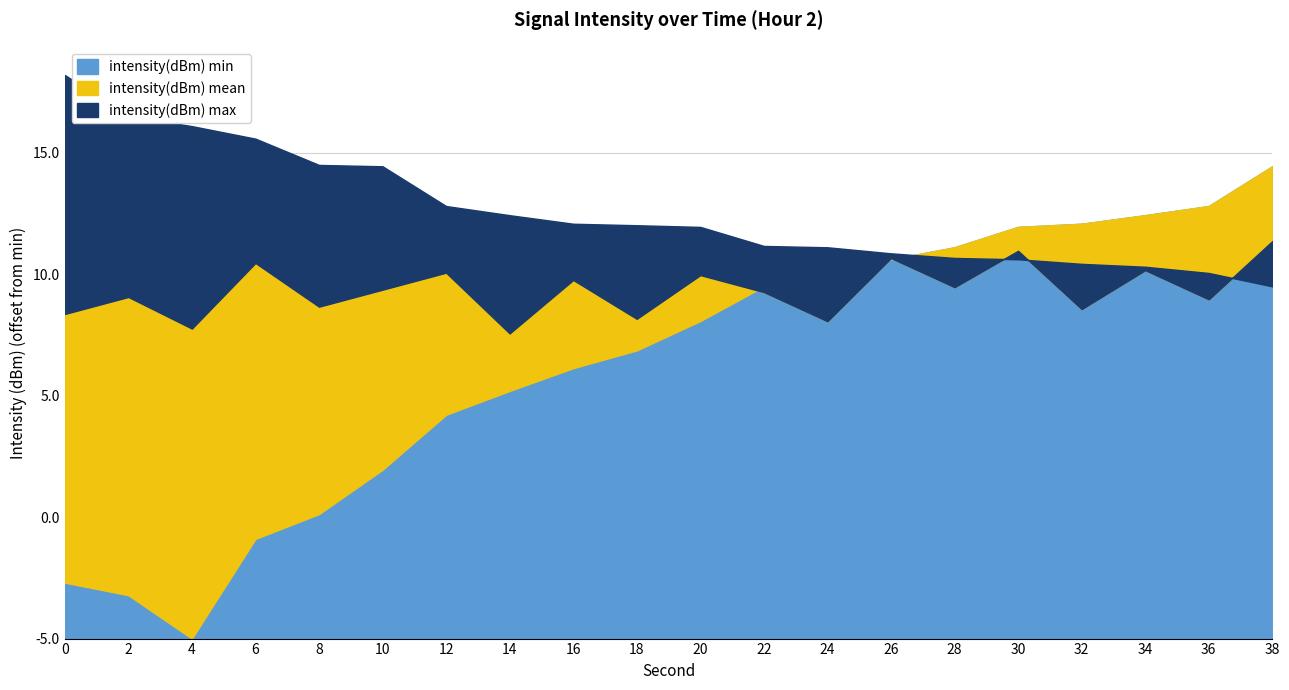

Is the value of intensity(dBm) max at 0 greater than the value of intensity(dBm) min at 24?

Yes